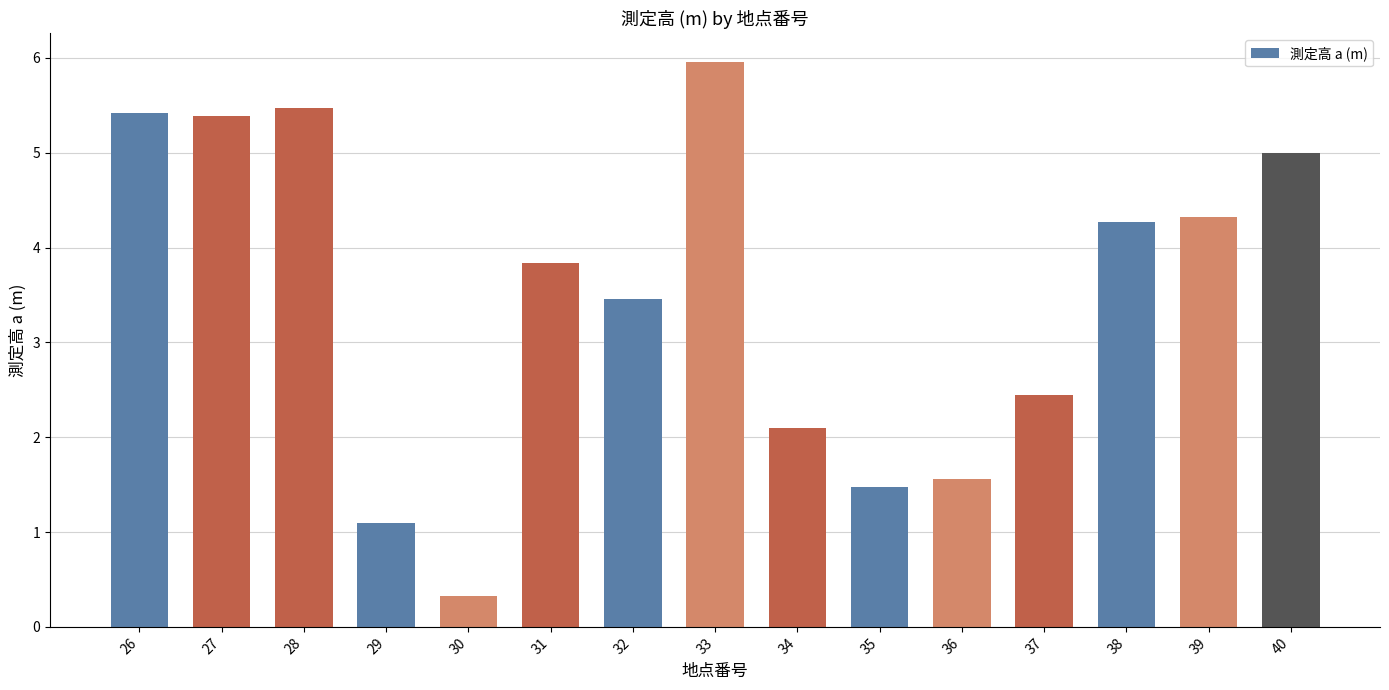

Which category has the lowest value across all series?

30